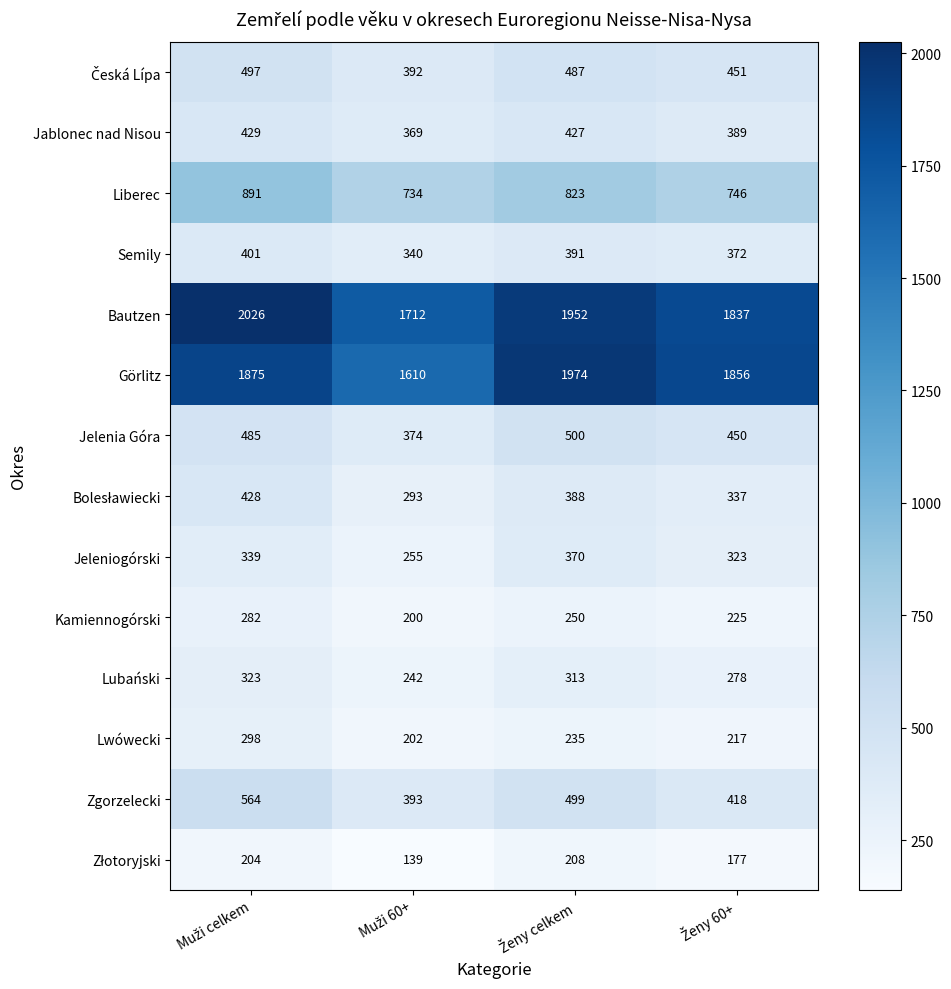

Count the number of data series in this chart.

14